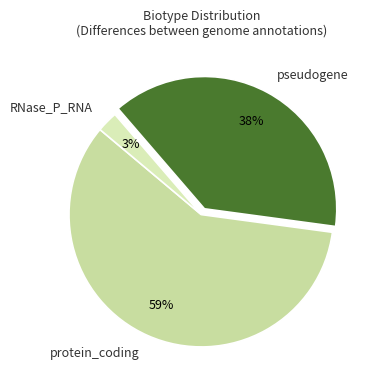

Count the number of slices in the pie.

3